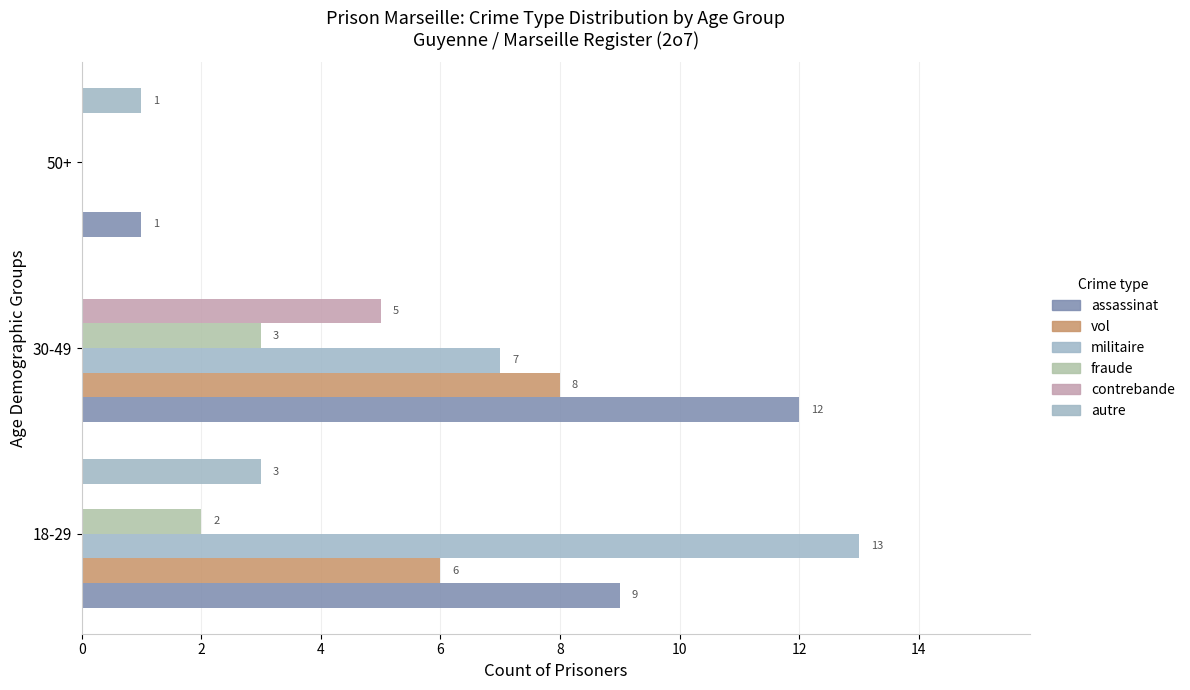

How many positive values does the autre series have?

2